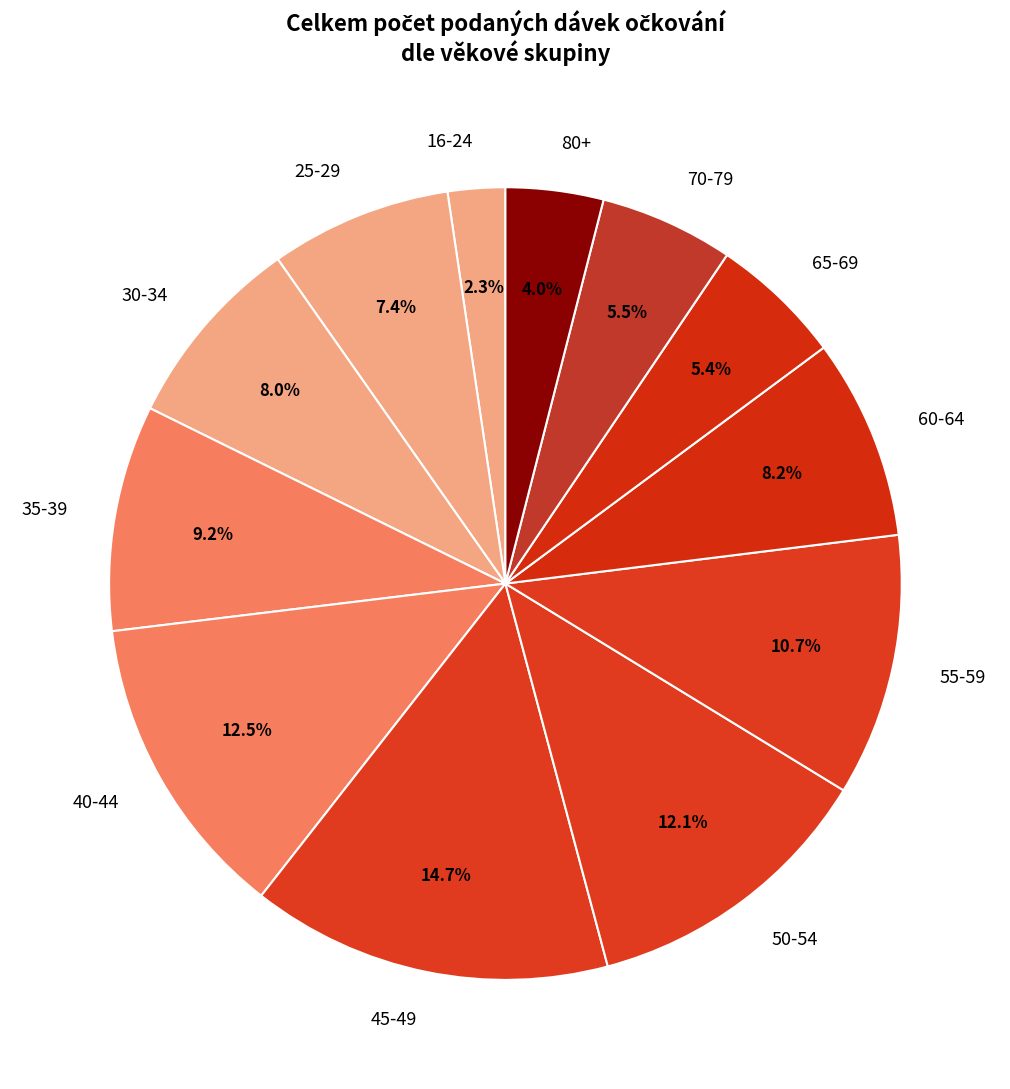

Approximately how many times larger is the value at 60-64 compared to 40-44?

0.7